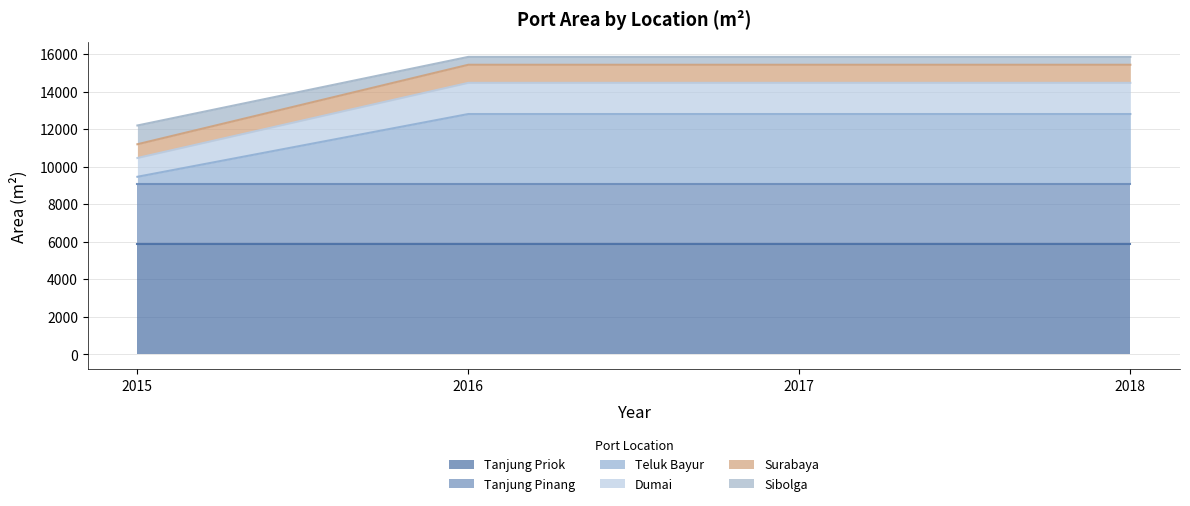

What is the total value across all series at 2018?

15845